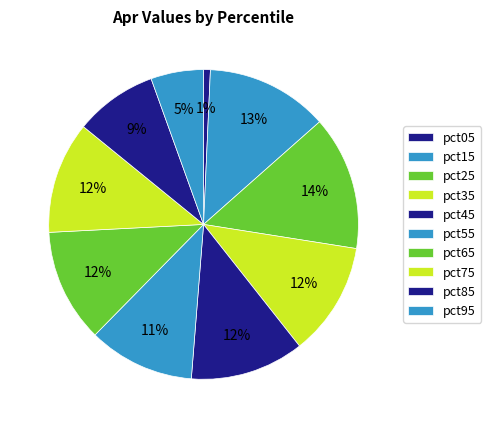

How many segments does this pie chart have?

10